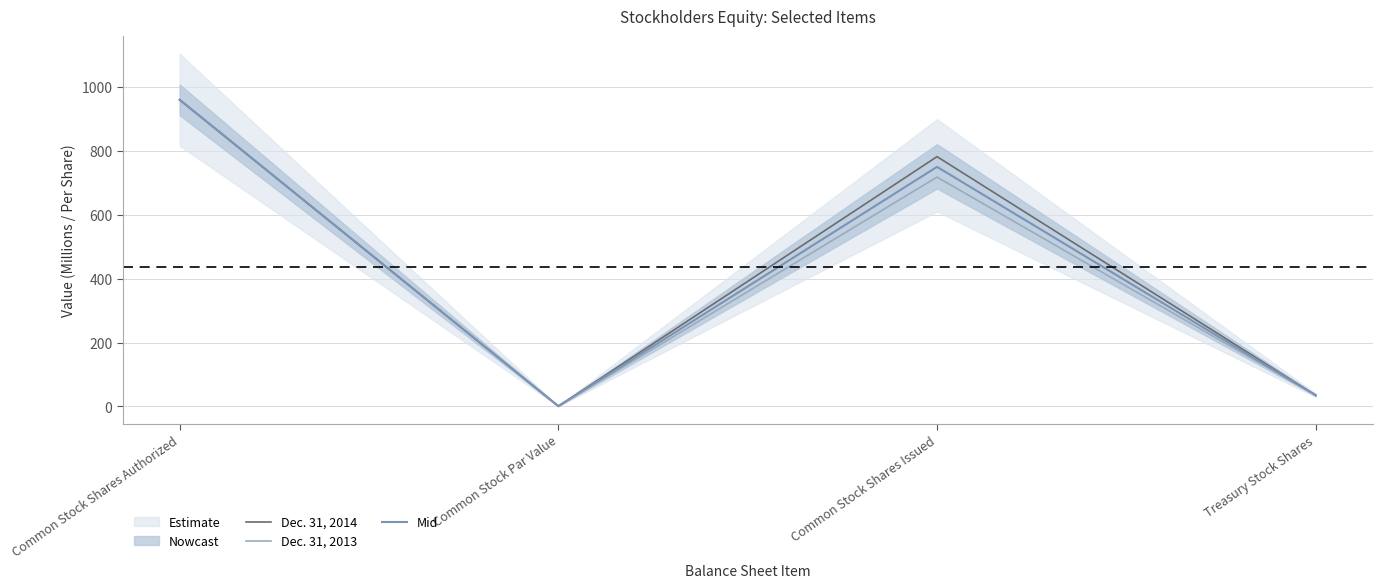

What is the label of the 3rd point from the left?

Common Stock Shares Issued